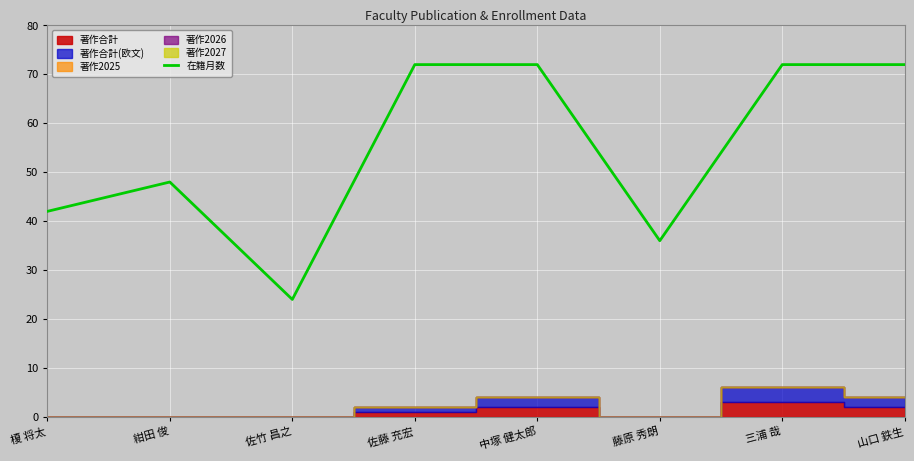

What is the label of the 4th point from the left?

佐藤 充宏